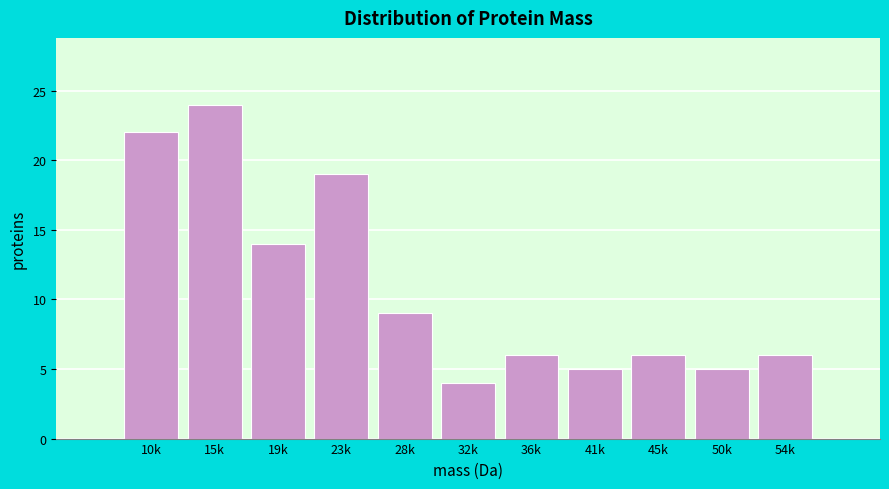

Reading right to left, transcribe all the data shown in this chart.

6	5	6	5	6	4	9	19	14	24	22